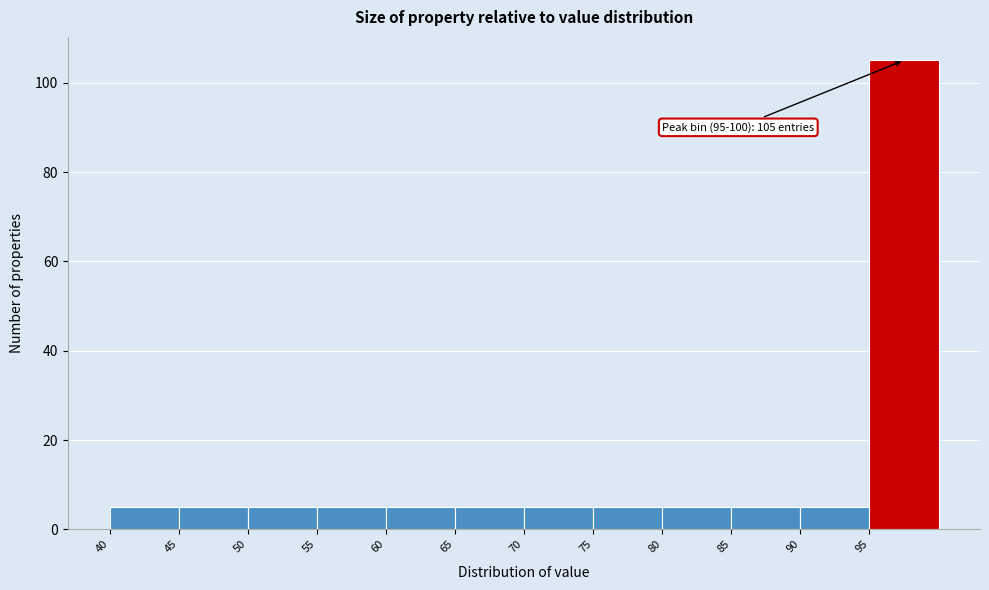

Which range on the x-axis has the tallest bar?

95 to 100